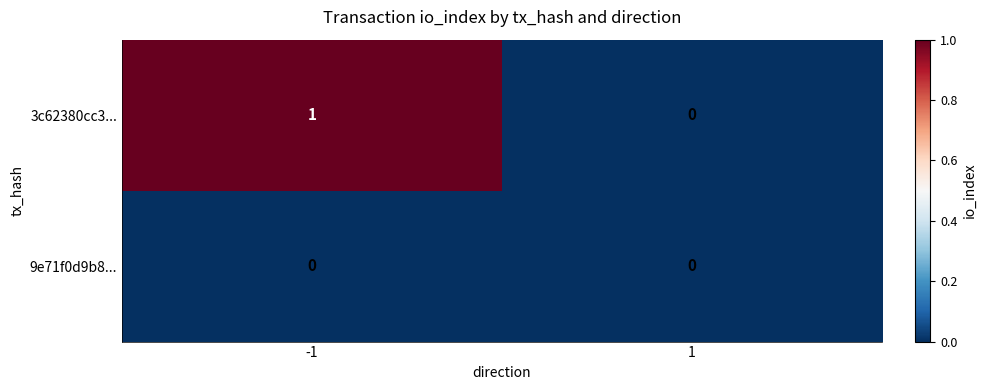

Which series has the widest spread of values?

3c62380cc3...